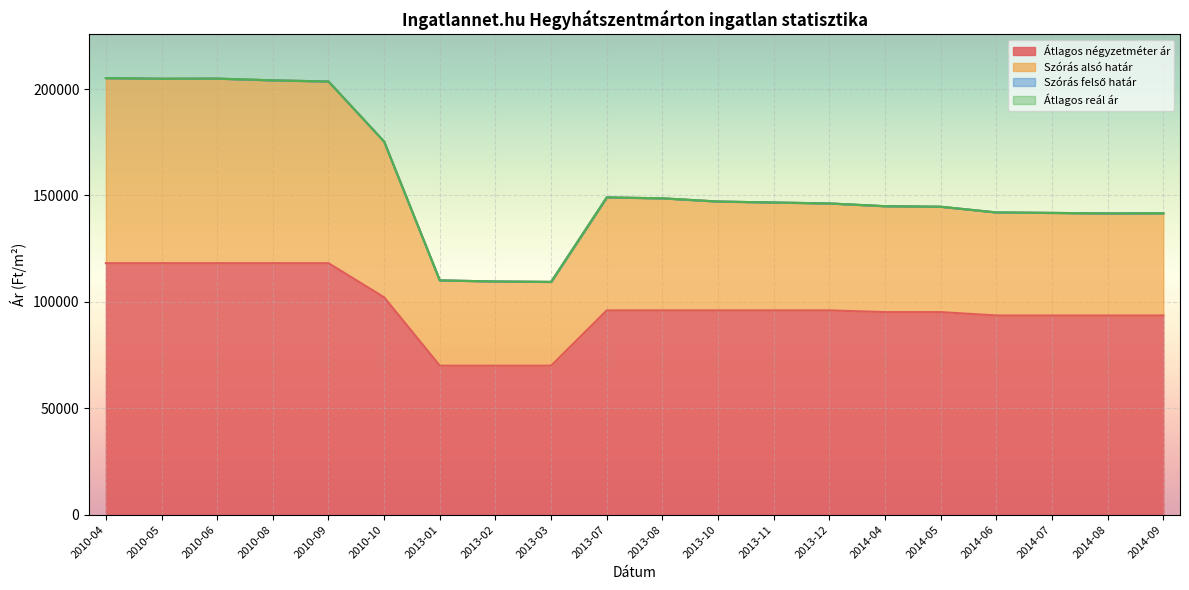

Between 2013-12 and 2014-05, which is larger?

2013-12